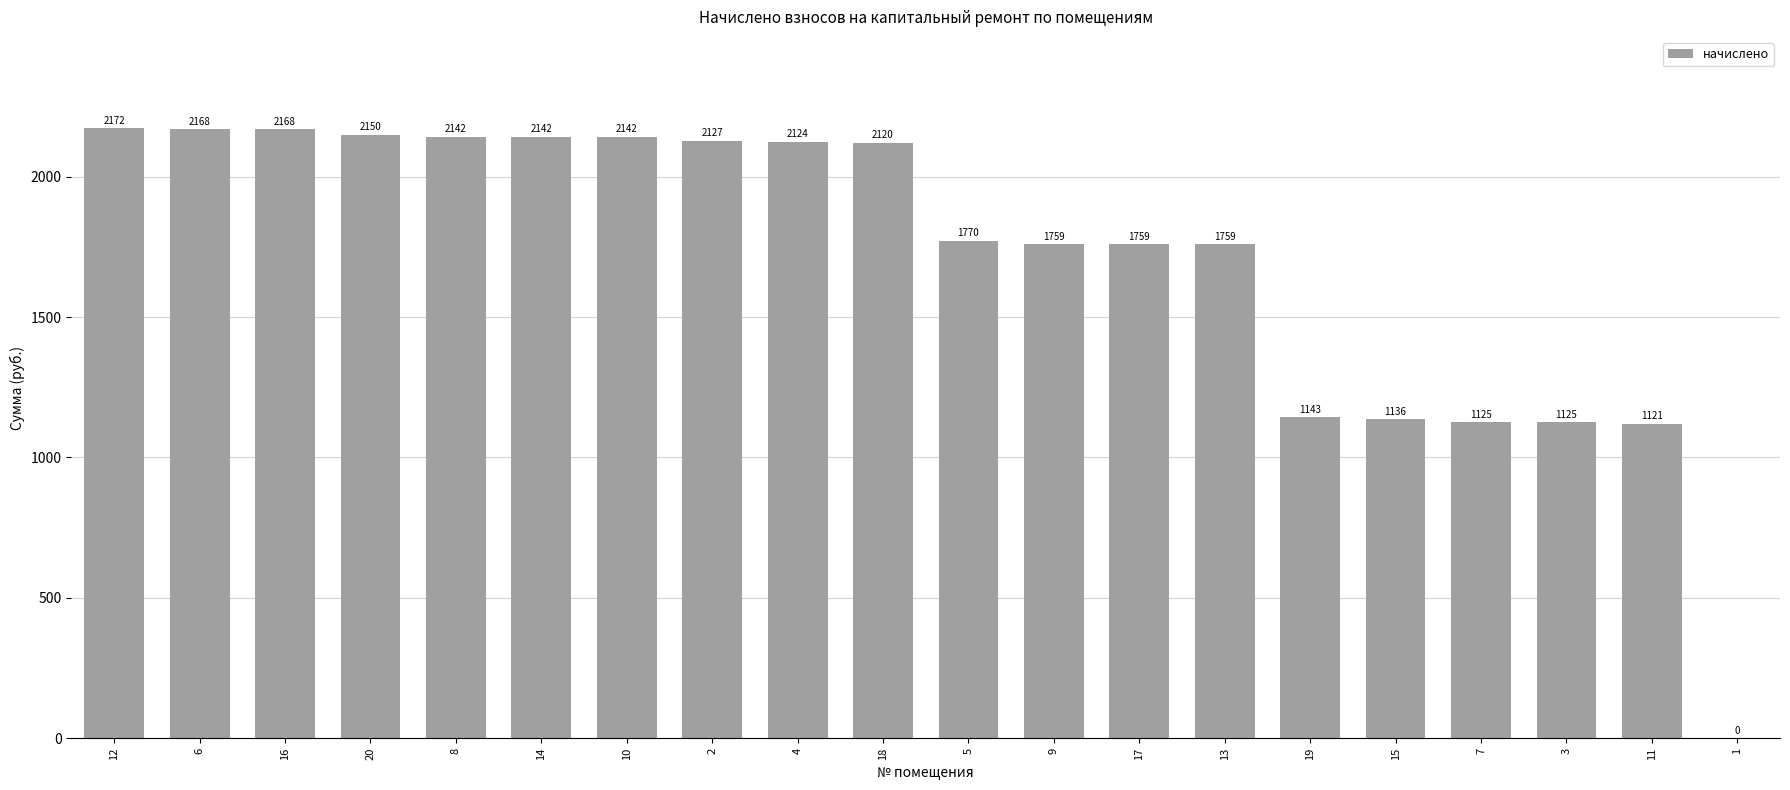

At which label does the data first exceed 2120?

12